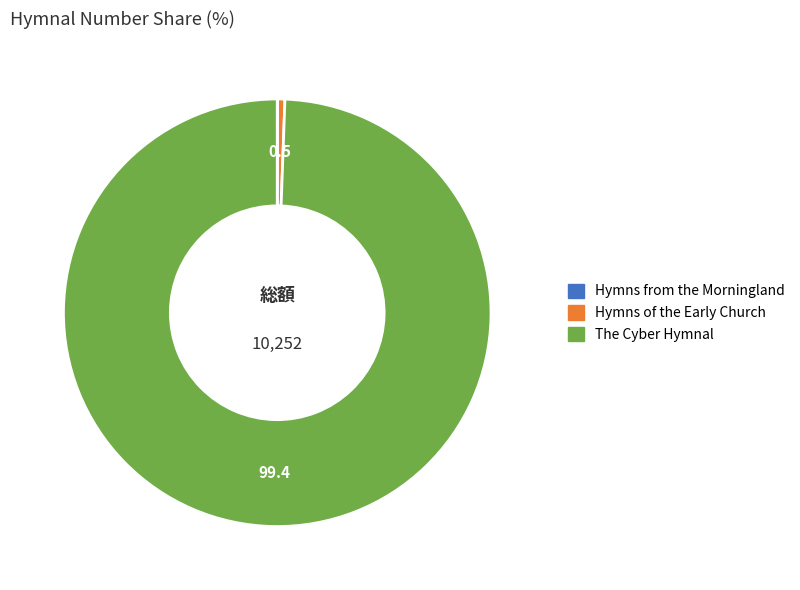

What is the ratio of the value at The Cyber Hymnal to the value at Hymns of the Early Church?

182.0